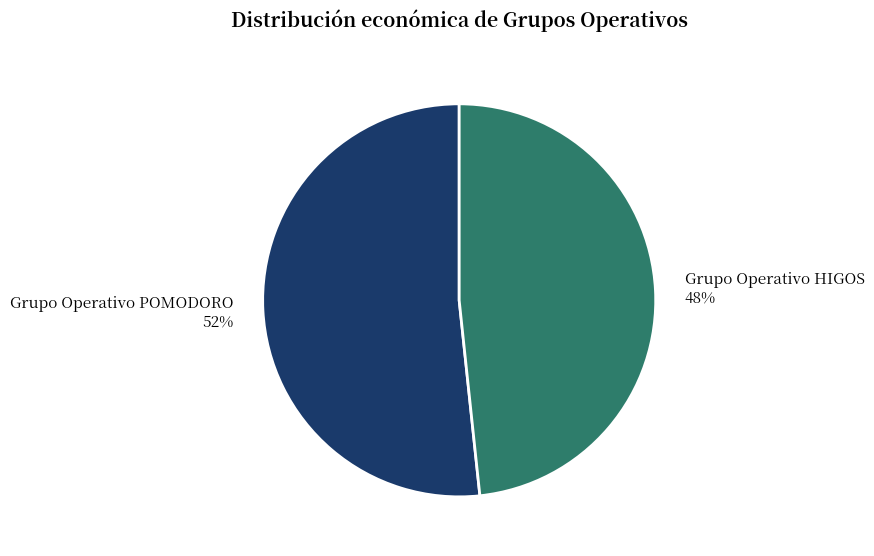

Which category accounts for the majority?

Grupo Operativo POMODORO